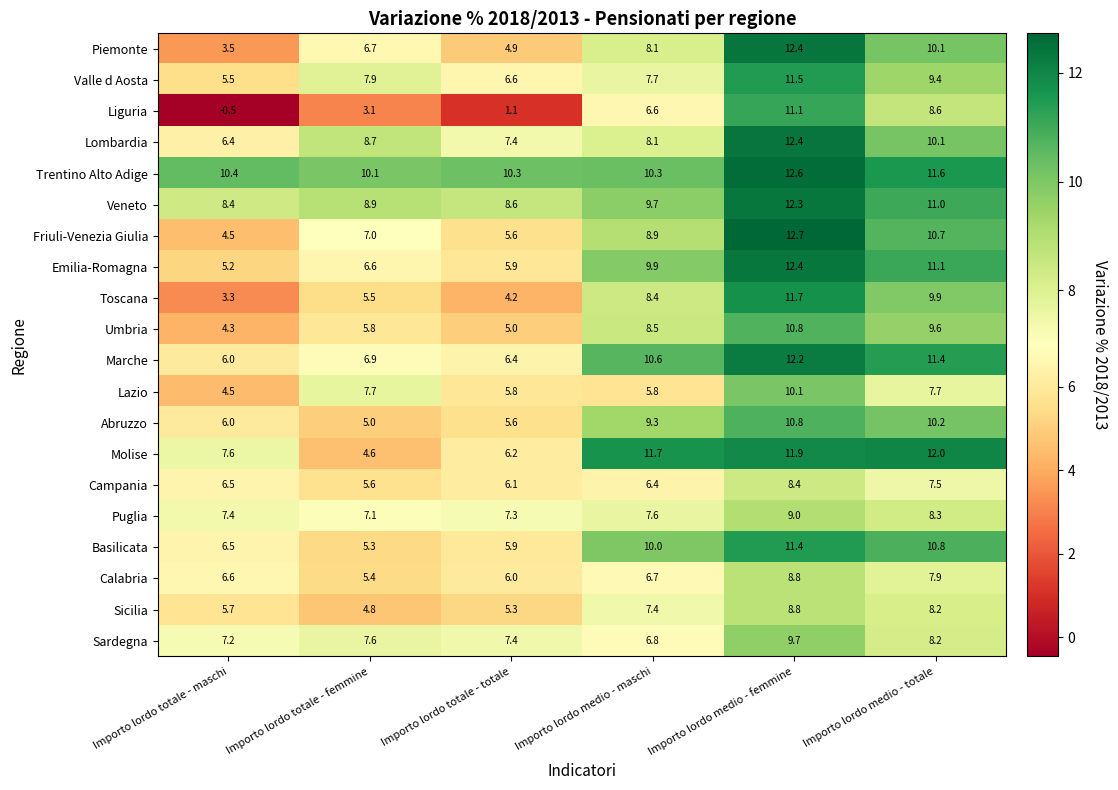

What is the smallest value displayed?

-0.5